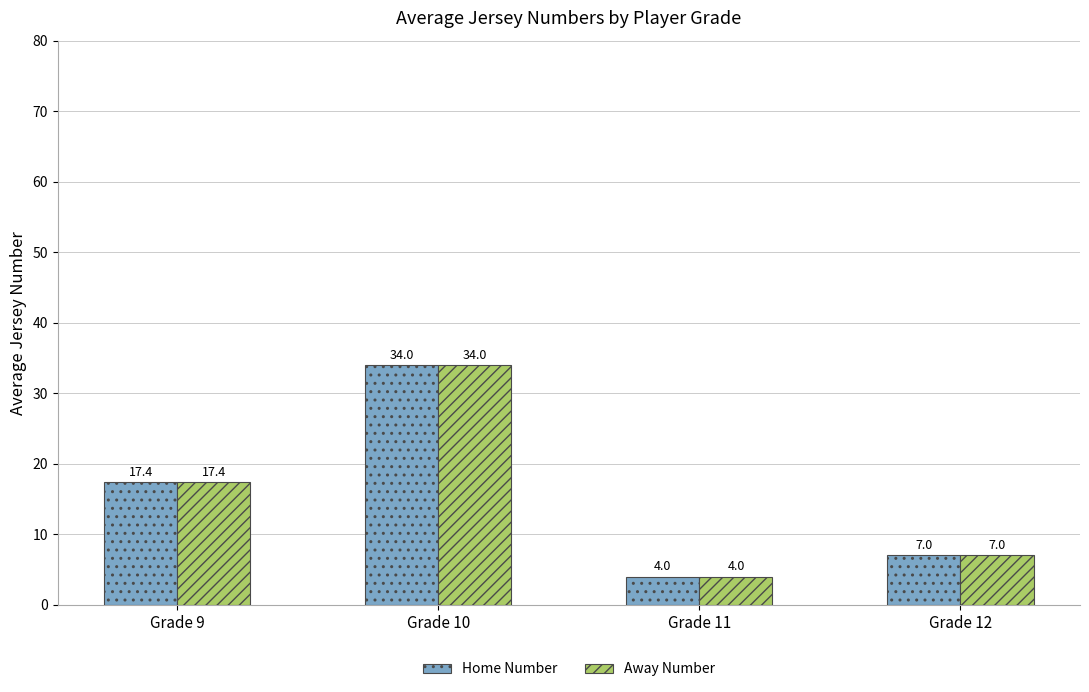

Is it true that Away Number equals 12.3 at Grade 12?

False